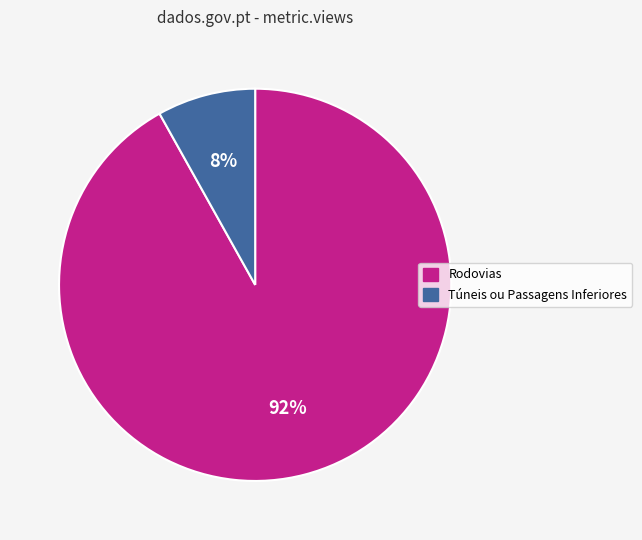

True or false: Rodovias accounts for 99% of the total.

False